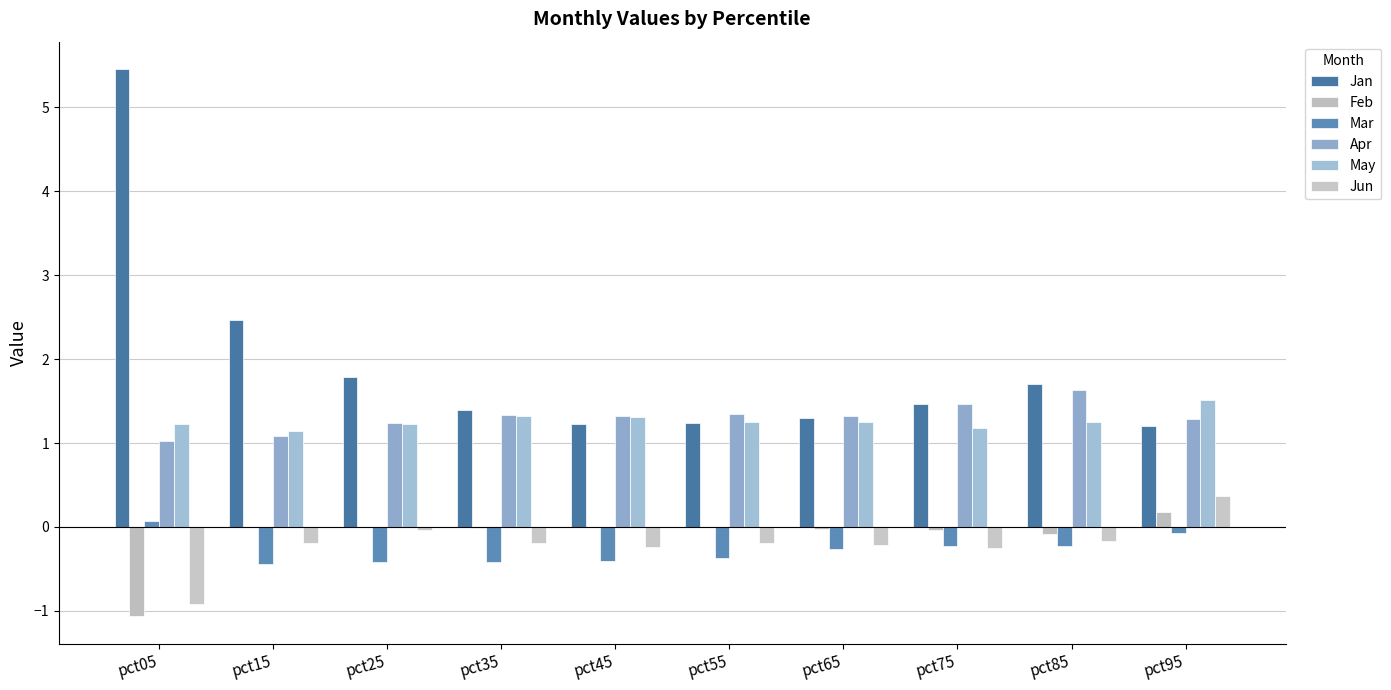

Reading right to left, what are all the values shown in this chart?

Jan: 1.2	1.7	1.5	1.3	1.2	1.2	1.4	1.8	2.5	5.5
Feb: 0.2	-0.1	-0.0	-0.0	-0.0	0.0	-0.0	-0.0	0.0	-1.1
Mar: -0.1	-0.2	-0.2	-0.3	-0.4	-0.4	-0.4	-0.4	-0.4	0.1
Apr: 1.3	1.6	1.5	1.3	1.3	1.3	1.3	1.2	1.1	1.0
May: 1.5	1.3	1.2	1.2	1.3	1.3	1.3	1.2	1.1	1.2
Jun: 0.4	-0.2	-0.2	-0.2	-0.2	-0.2	-0.2	-0.0	-0.2	-0.9